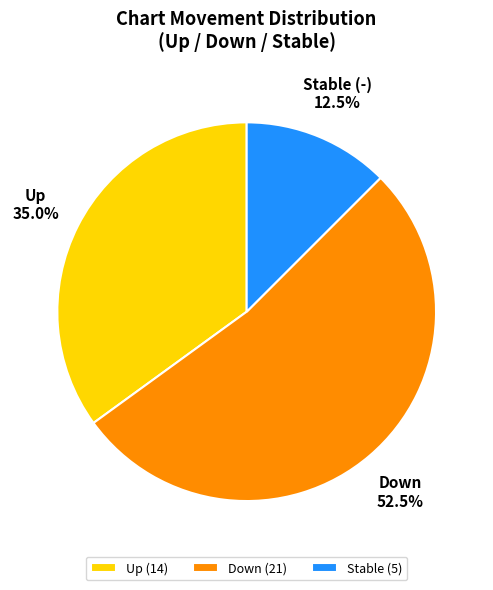

How many segments does this pie chart have?

3